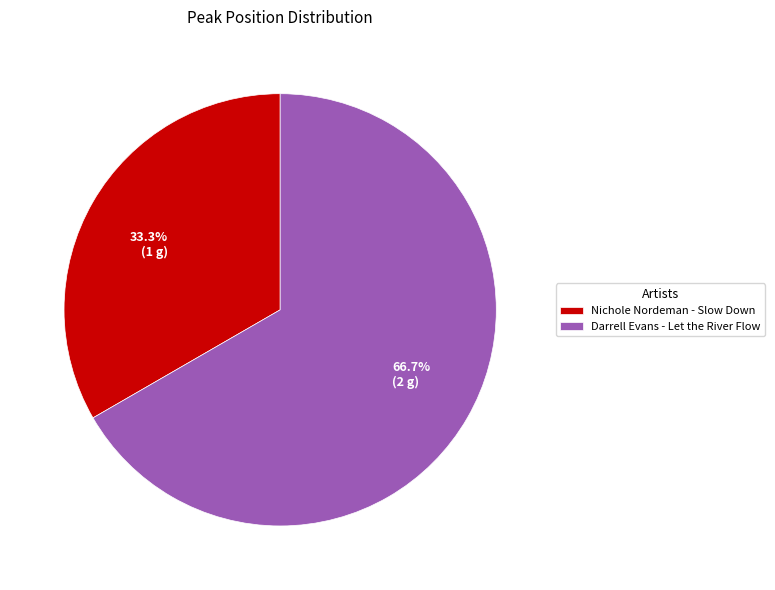

What percentage is the Darrell Evans - Let the River Flow slice, to the nearest percent?

67%